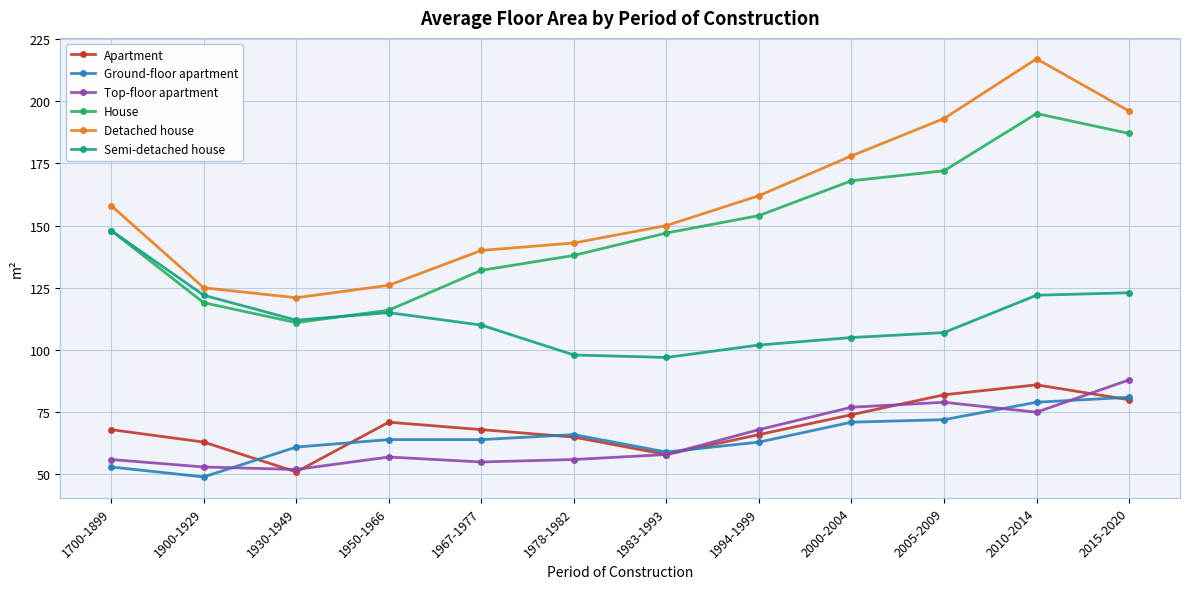

What value does the Top-floor apartment series have at 2000-2004, to the nearest 10?

80